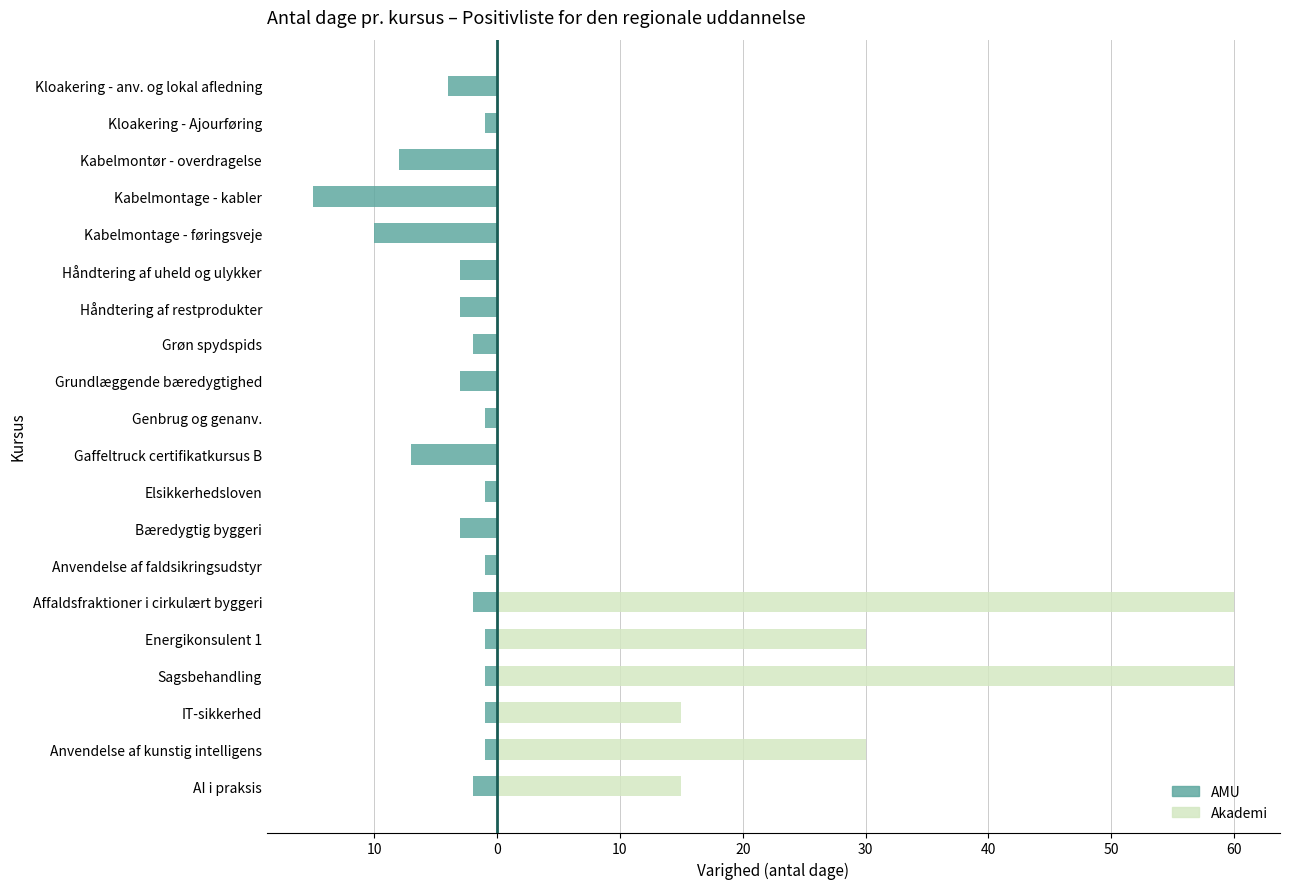

What is the difference between the highest and lowest values at Elsikkerhedsloven?

1